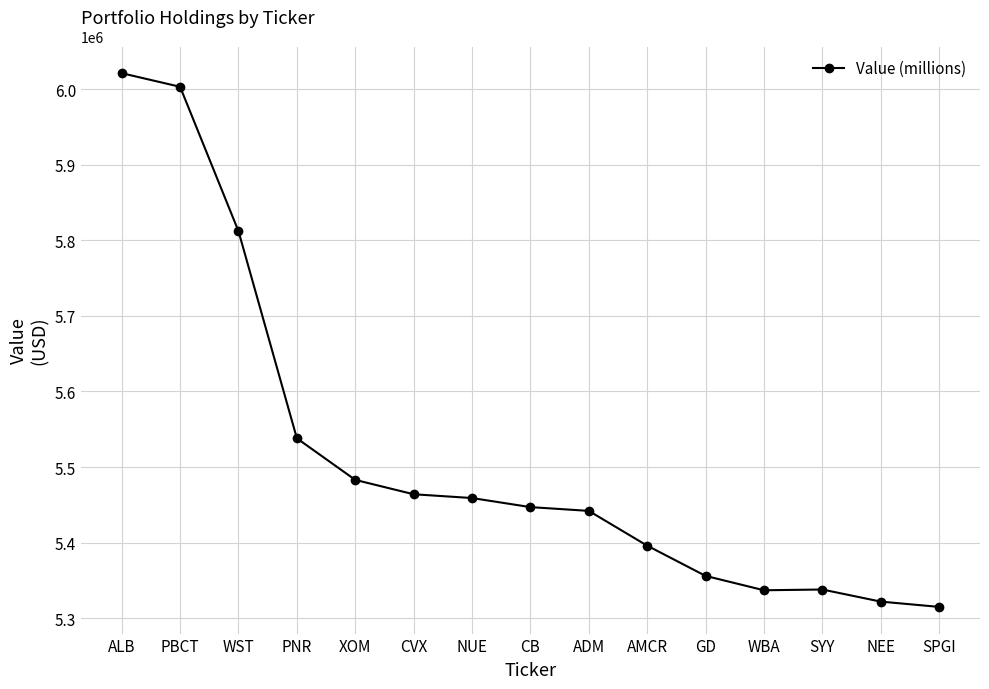

What is the change in value from ALB to GD?

-665000